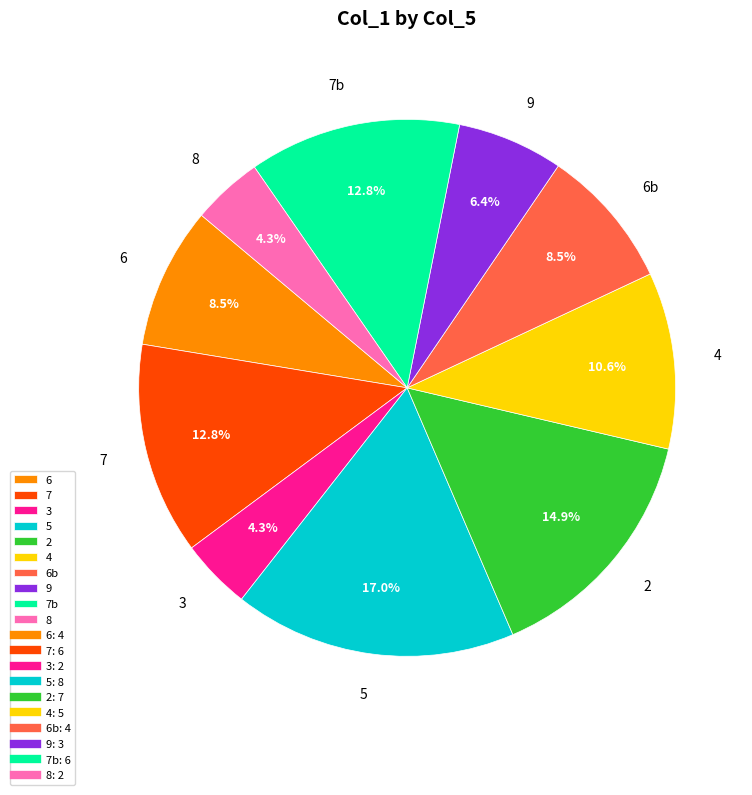

Which slice is the largest?

5